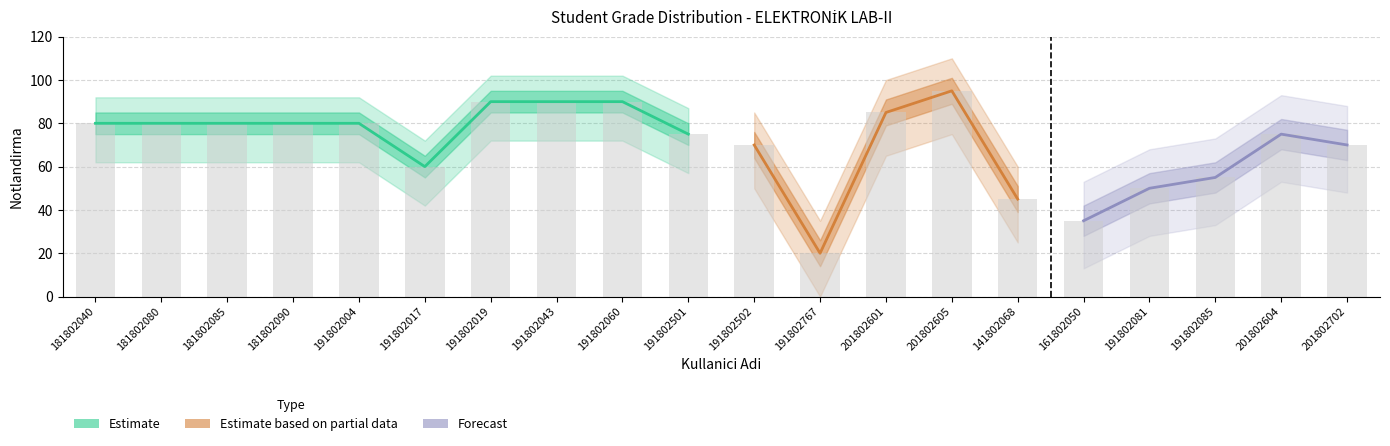

Reading left to right, transcribe all the data shown in this chart.

181802040=80	181802080=80	181802085=80	181802090=80	191802004=80	191802017=60	191802019=90	191802043=90	191802060=90	191802501=75	191802502=70	191802767=20	201802601=85	201802605=95	141802068=45	161802050=35	191802081=50	191802085=55	201802604=75	201802702=70